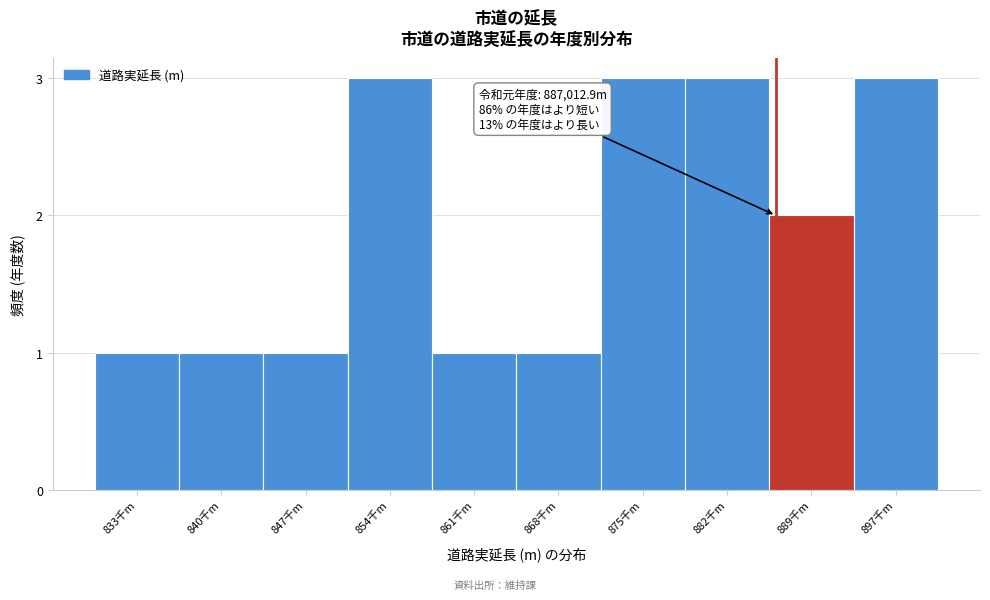

Reading right to left, transcribe all the data shown in this chart.

897千m=3	889千m=2	882千m=3	875千m=3	868千m=1	861千m=1	854千m=3	847千m=1	840千m=1	833千m=1